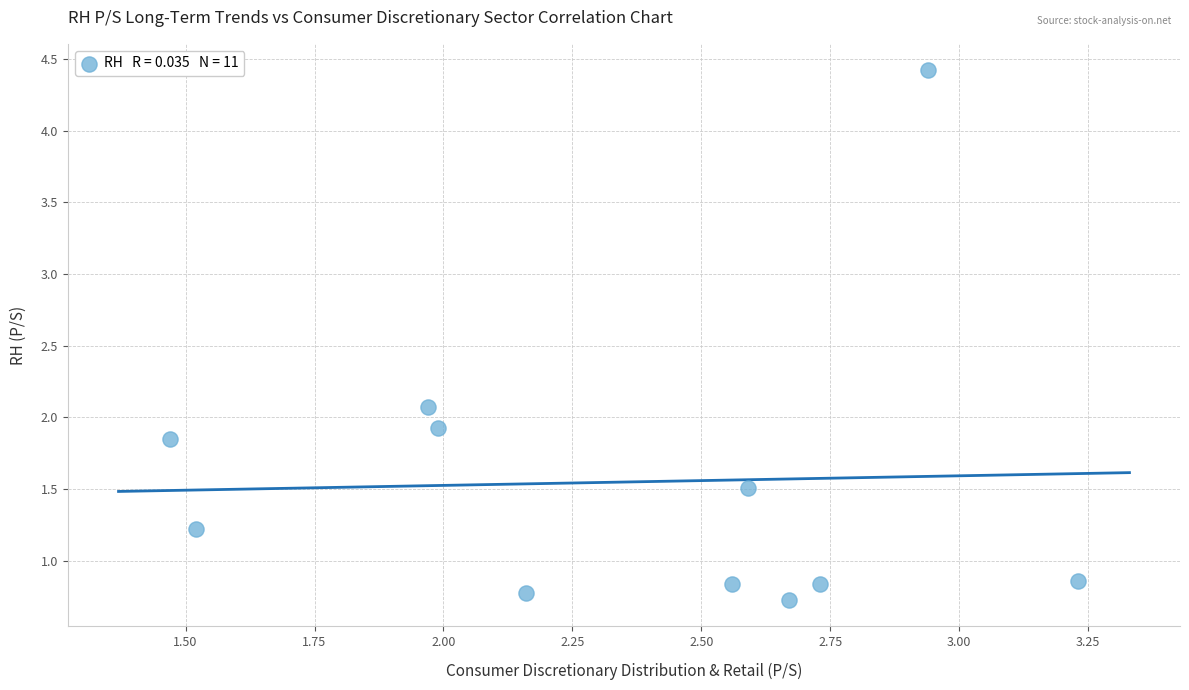

What is the range of Y values (max minus min)?

3.7